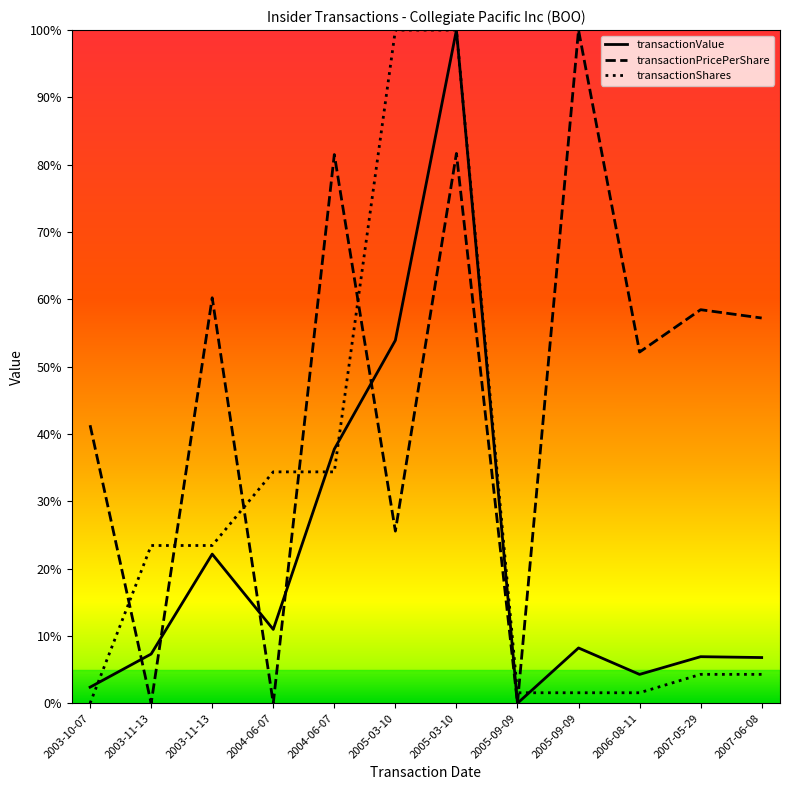

At which category does transactionValue reach its first local valley?

2004-06-07